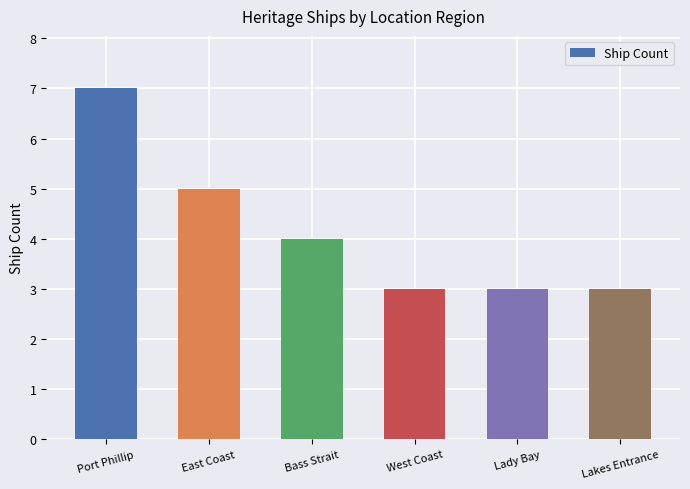

How many bars are there in total?

6